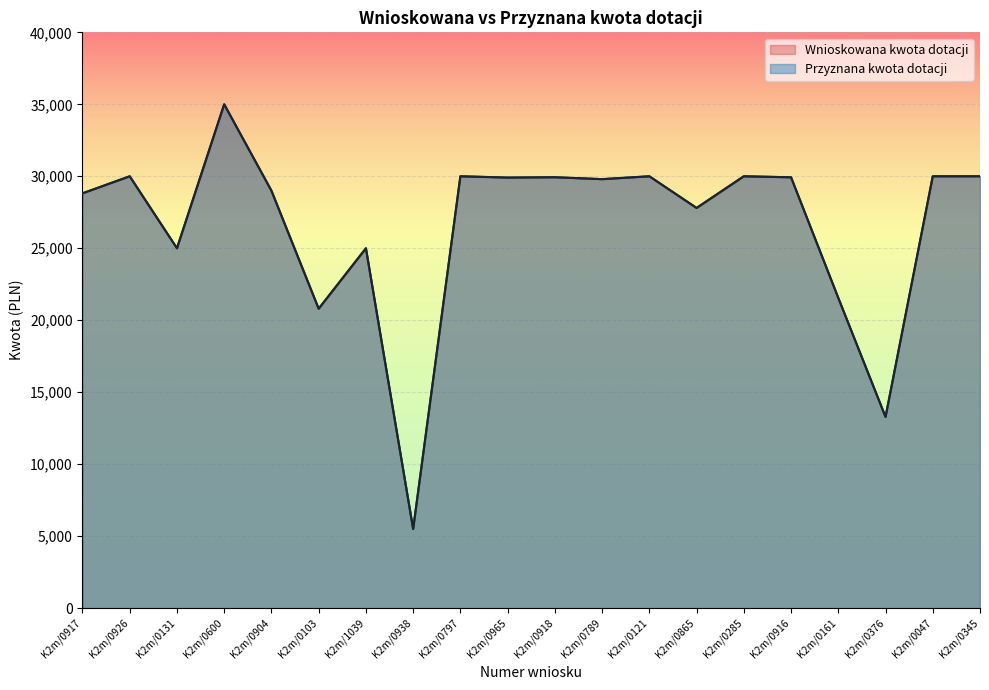

True or false: Wnioskowana kwota dotacji and Przyznana kwota dotacji intersect in this chart.

False